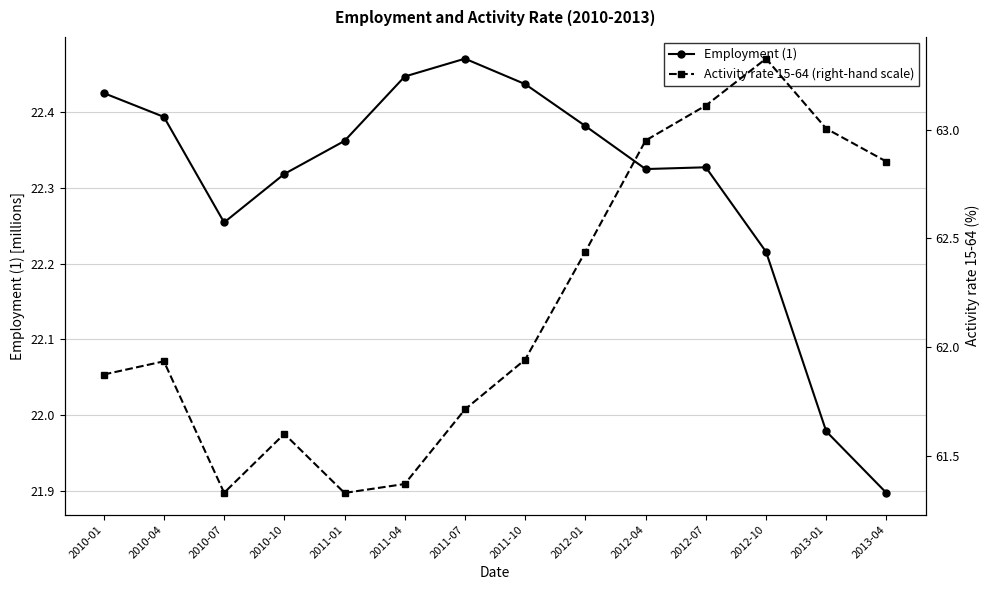

Reading left to right, list all the values displayed in this chart.

Employment (1): 22.4	22.4	22.3	22.3	22.4	22.4	22.5	22.4	22.4	22.3	22.3	22.2	22.0	21.9
Activity rate 15-64 (right-hand scale): 61.9	61.9	61.3	61.6	61.3	61.4	61.7	61.9	62.4	63.0	63.1	63.3	63.0	62.9